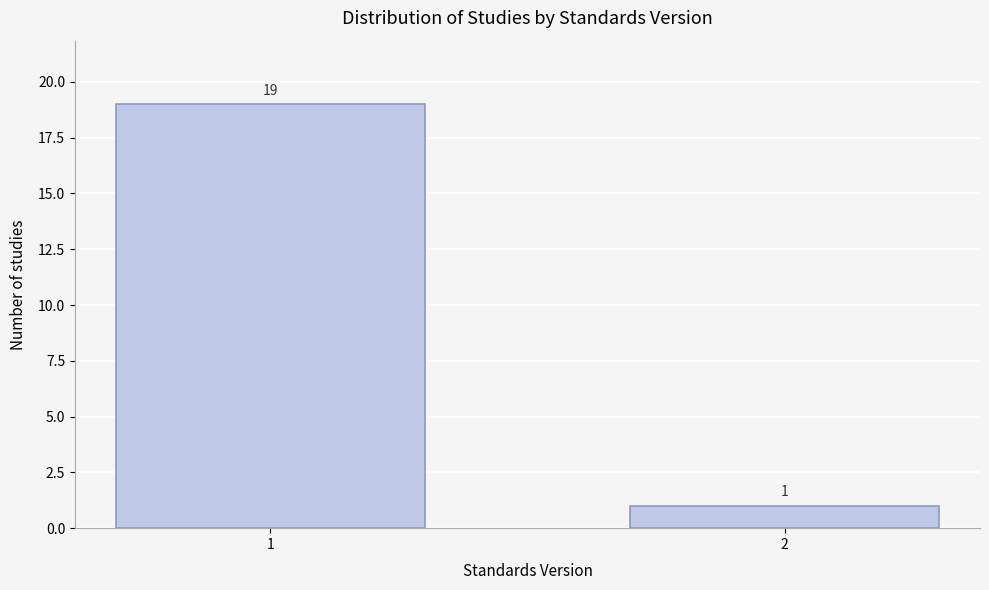

Reading right to left, extract all data points from this chart.

1	19